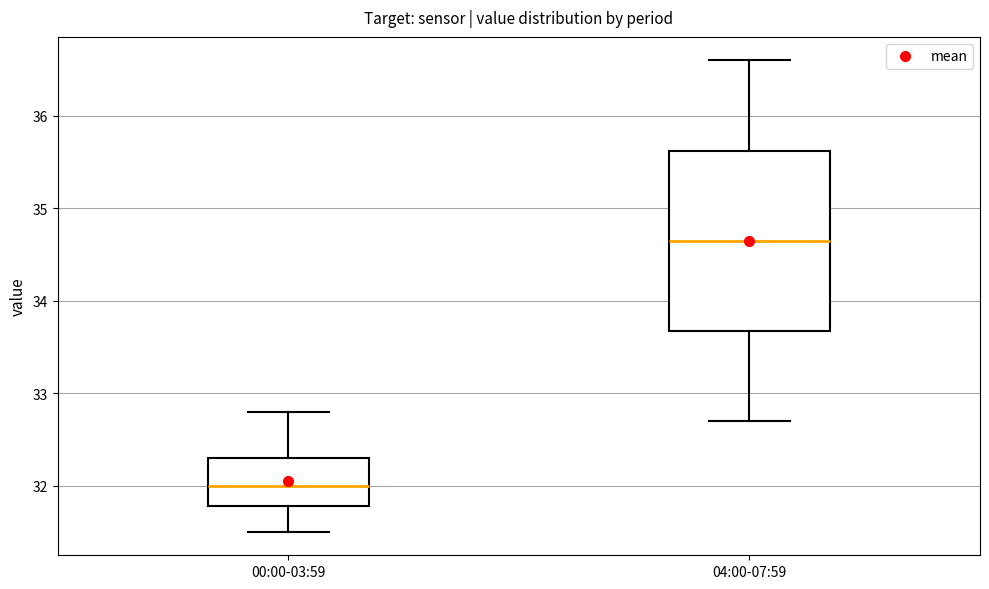

Reading left to right, transcribe this box plot: for each box, give where its median line is, the range the box spans, and where its two whiskers end, as read against the y-axis. The values are not printed on the chart, so give them approximately, as read against the axis.

00:00-03:59: median 32.0, box 31.8 to 32.3, whiskers 31.5 to 32.8
04:00-07:59: median 34.7, box 33.7 to 35.6, whiskers 32.7 to 36.6